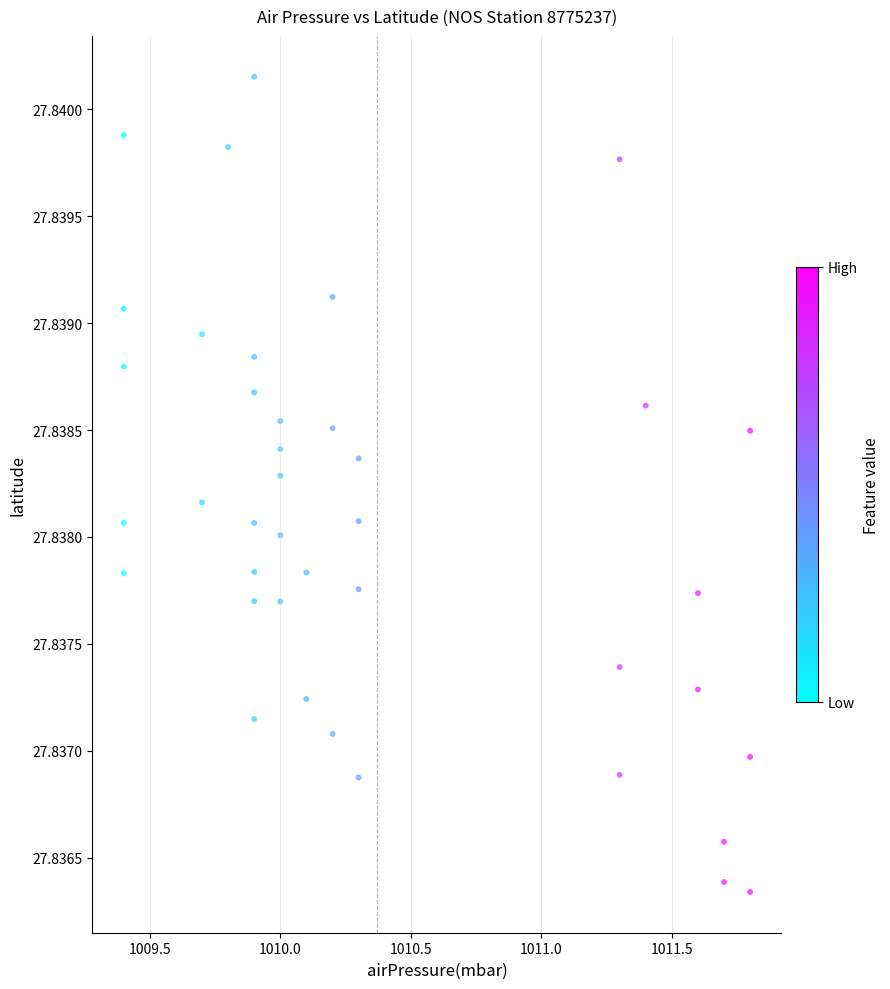

What is the range of X values (max minus min)?

2.4